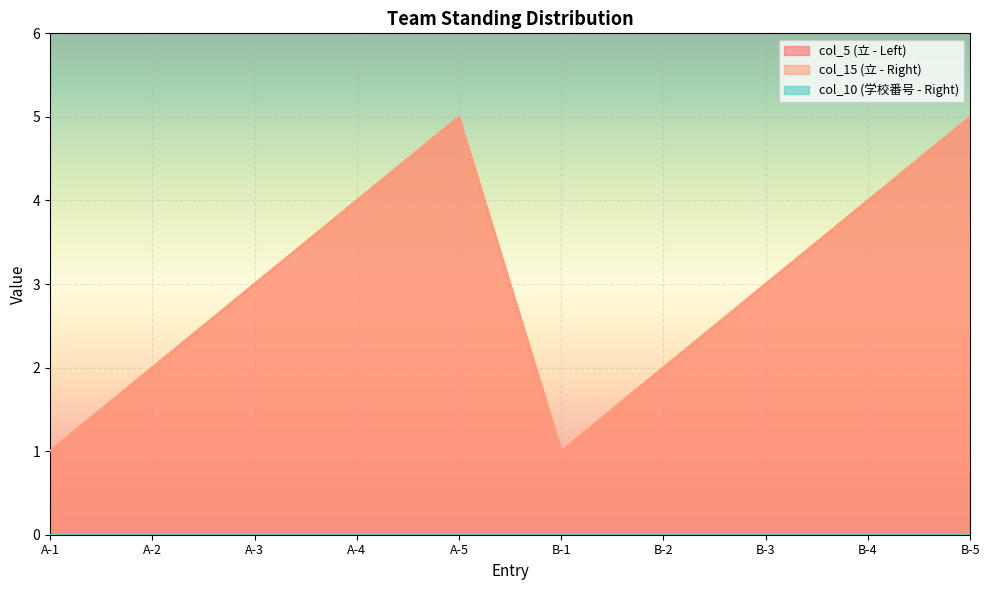

What is the label of the 1st point from the right?

B-5